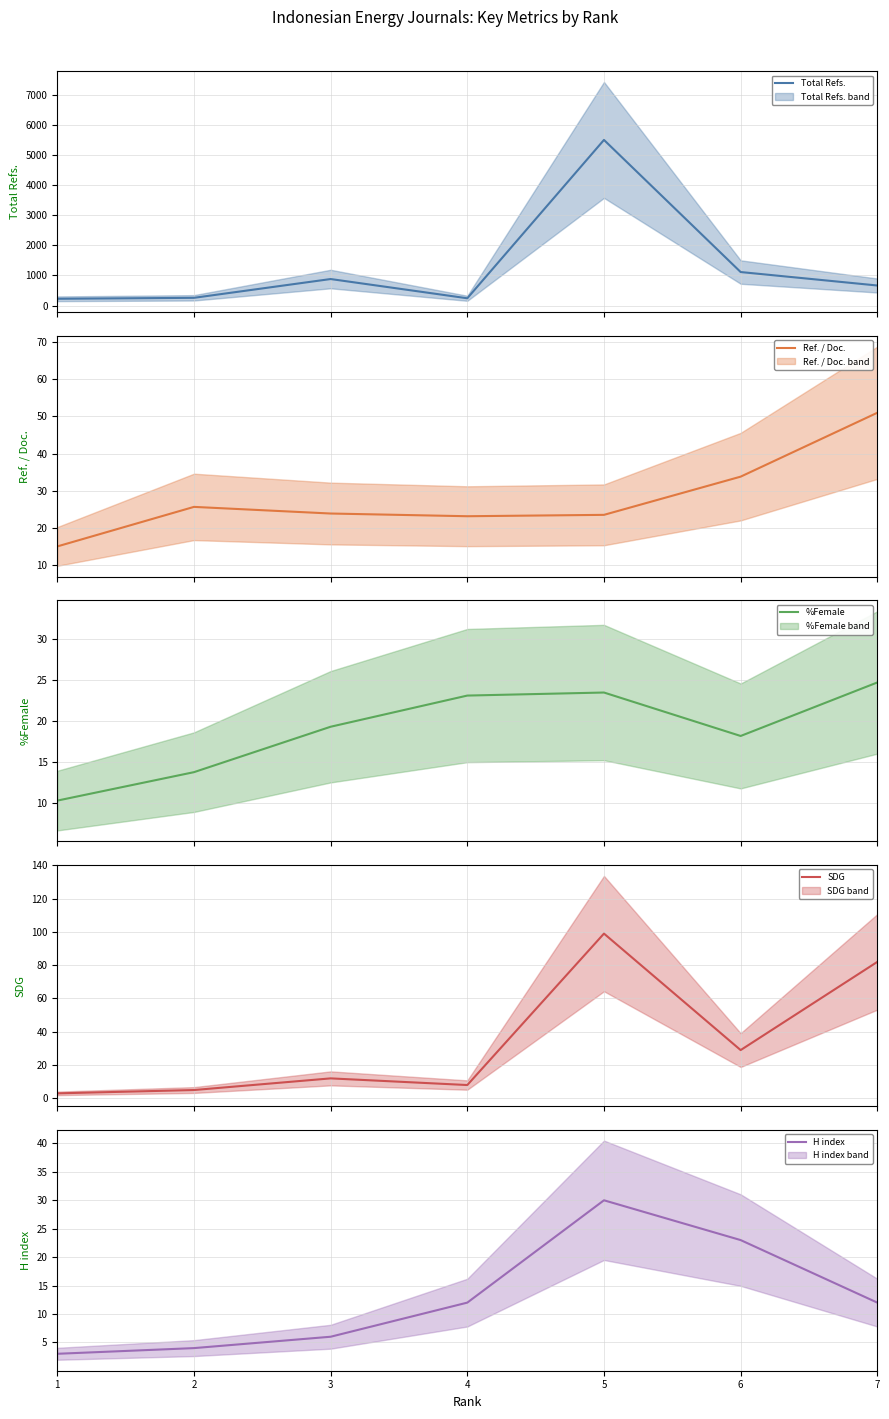

What is the greatest value displayed?

5511.0